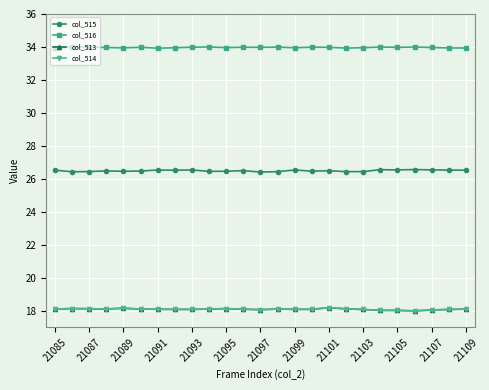

What is the value of the col_515 point at the 22nd from the left?

26.6